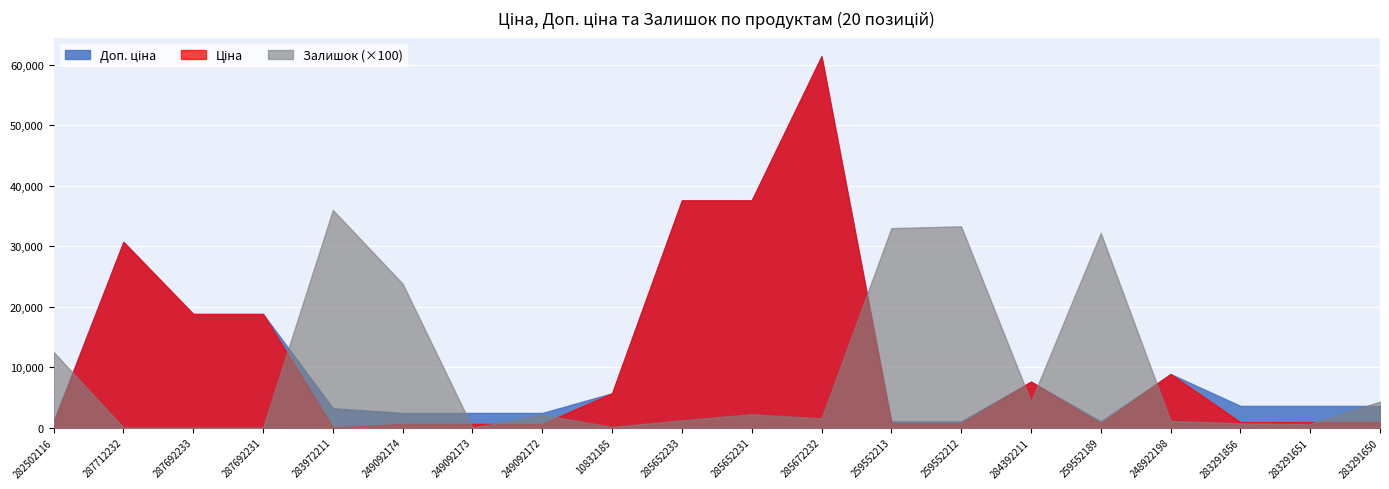

How many categories are shown in the chart?

20